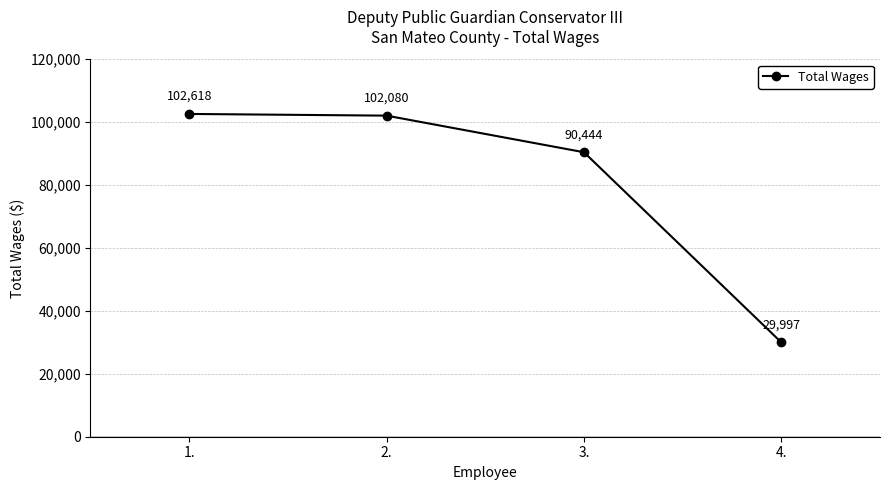

List the labels in order of value, smallest first.

4., 3., 2., 1.